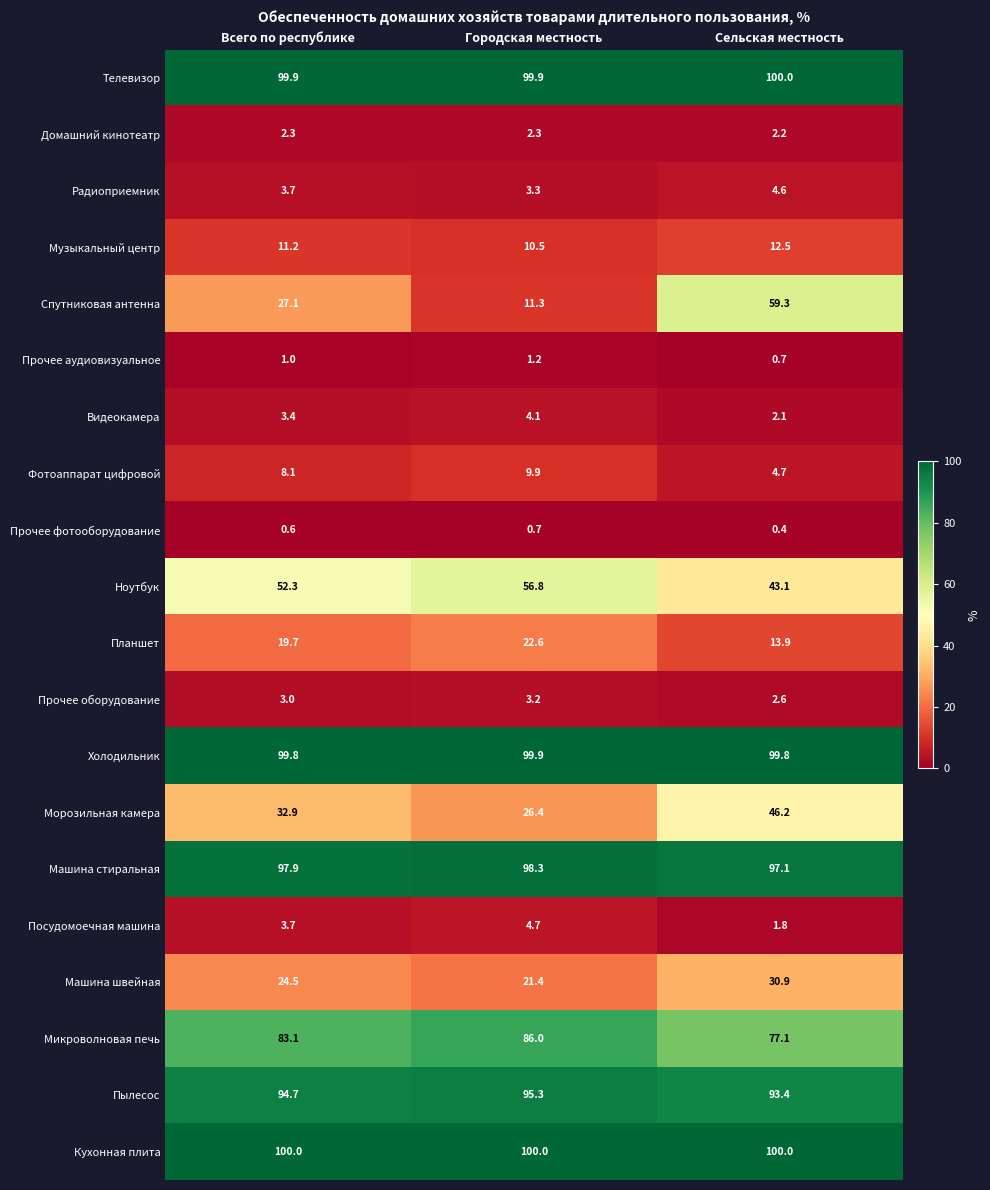

At which category is the sum across all series the highest?

Сельская местность